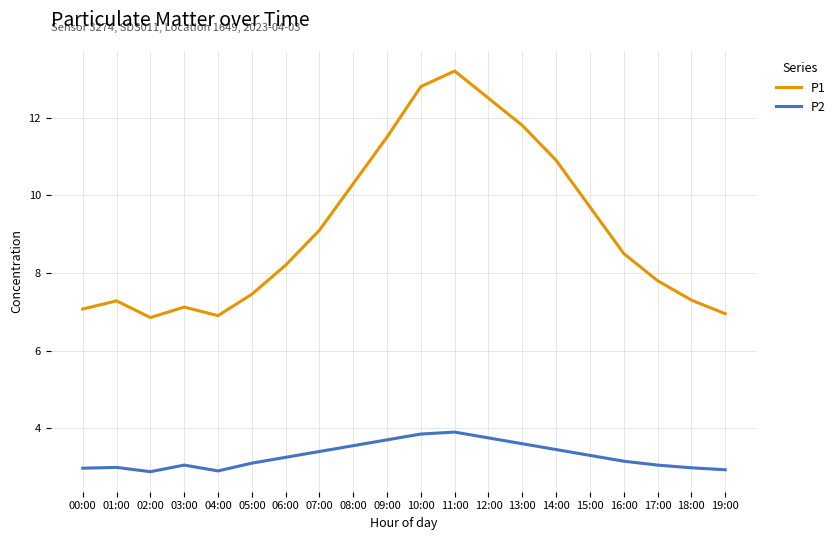

At which label does P1 reach its peak?

11:00